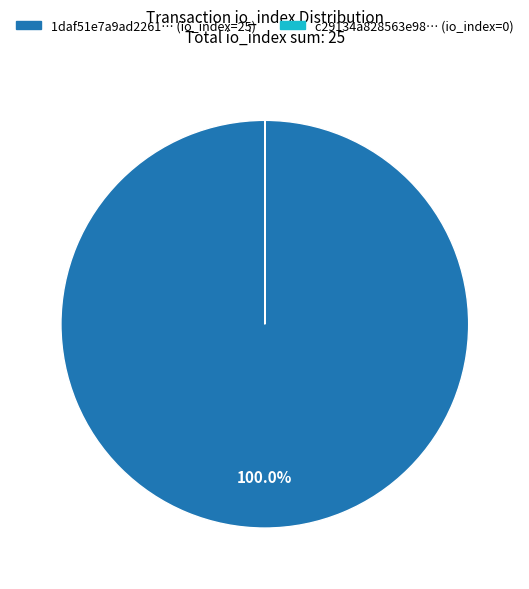

Is there any slice that represents more than half of the pie?

Yes